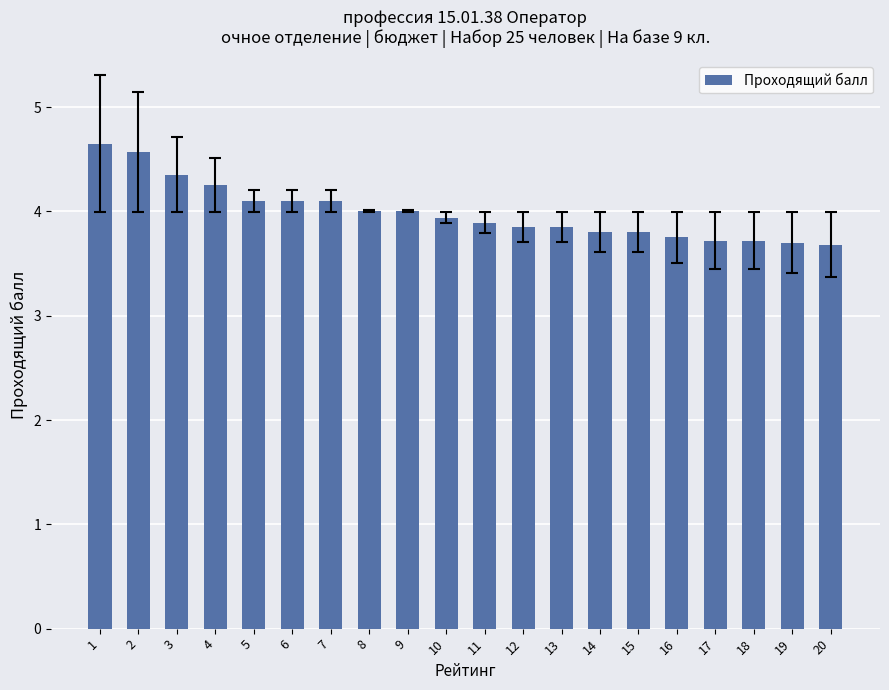

How many categories are shown in the chart?

20